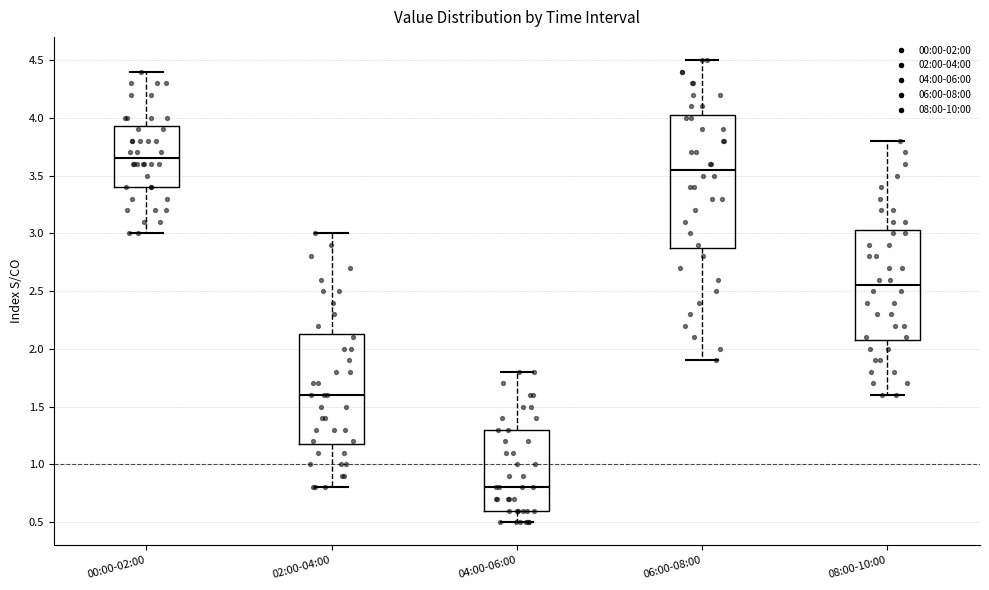

Reading left to right, transcribe this box plot: for each box, give where its median line is, the range the box spans, and where its two whiskers end, as read against the y-axis. The values are not printed on the chart, so give them approximately, as read against the axis.

00:00-02:00: median 3.65, box 3.40 to 3.95, whiskers 3.00 to 4.40
02:00-04:00: median 1.60, box 1.20 to 2.15, whiskers 0.80 to 3.00
04:00-06:00: median 0.80, box 0.60 to 1.30, whiskers 0.50 to 1.80
06:00-08:00: median 3.55, box 2.90 to 4.05, whiskers 1.90 to 4.50
08:00-10:00: median 2.55, box 2.10 to 3.05, whiskers 1.60 to 3.80